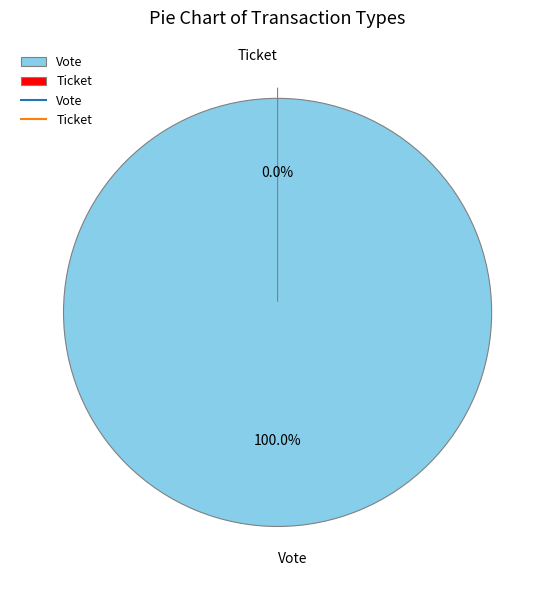

How many slices are in this pie chart?

2